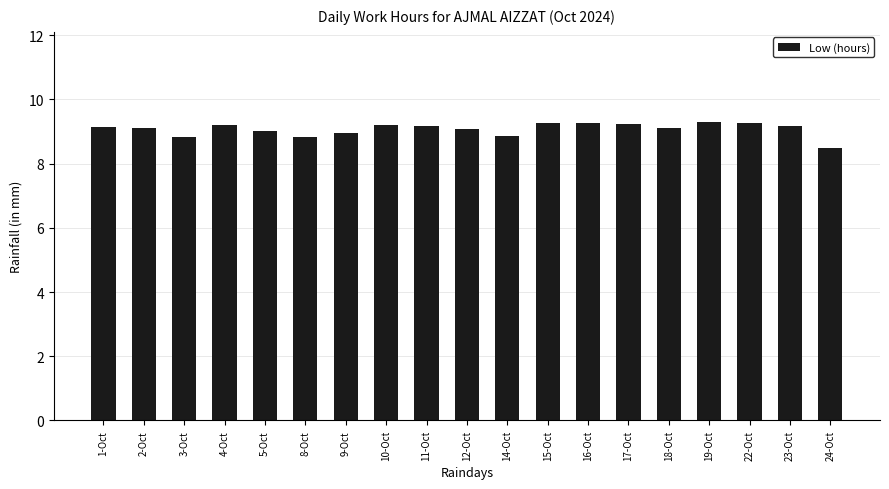

What is the label of the 17th bar from the right?

3-Oct